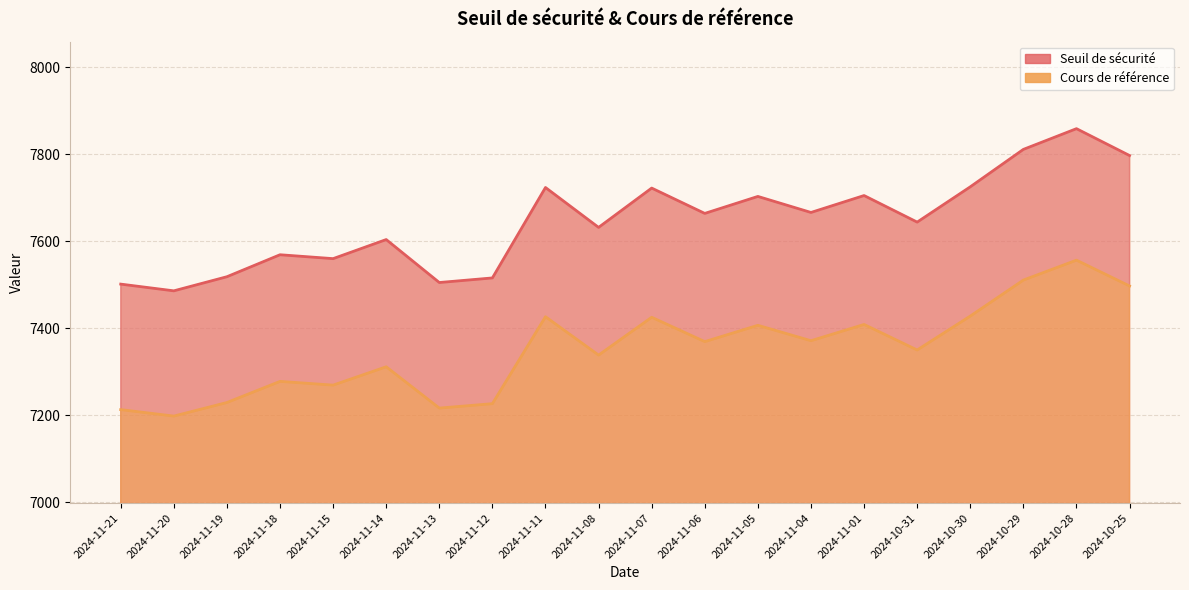

Which series has the widest spread of values?

Seuil de sécurité